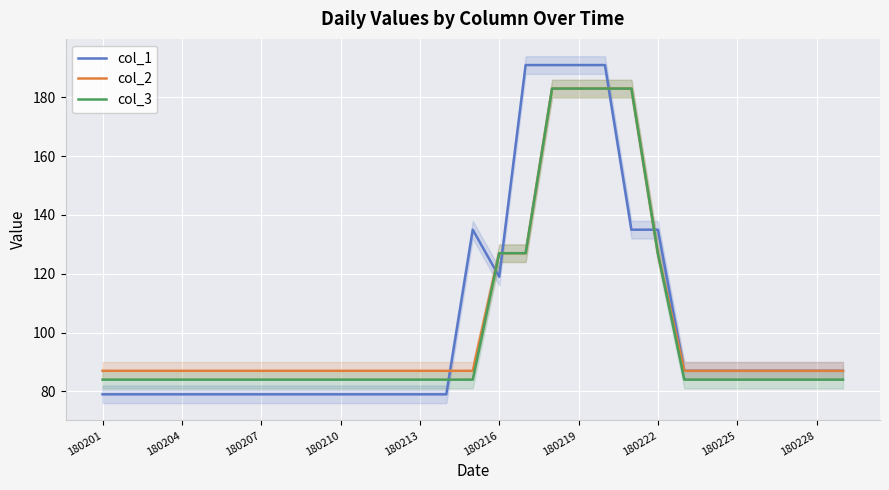

The value of col_2 at 180210 is 144. True or false?

False